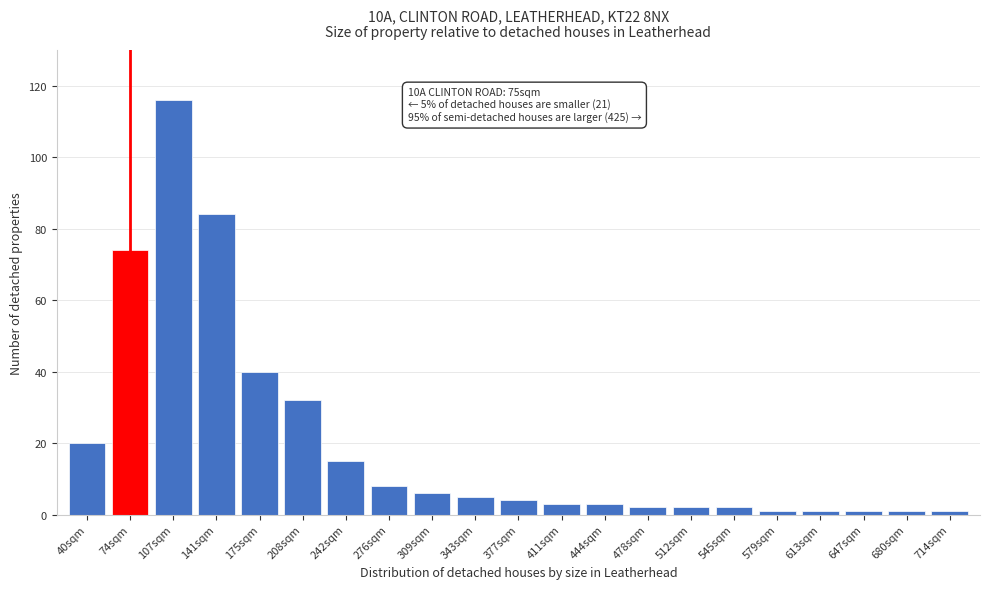

Reading right to left, what are all the values shown in this chart?

714sqm=1	680sqm=1	647sqm=1	613sqm=1	579sqm=1	545sqm=2	512sqm=2	478sqm=2	444sqm=3	411sqm=3	377sqm=4	343sqm=5	309sqm=6	276sqm=8	242sqm=15	208sqm=32	175sqm=40	141sqm=84	107sqm=116	74sqm=74	40sqm=20